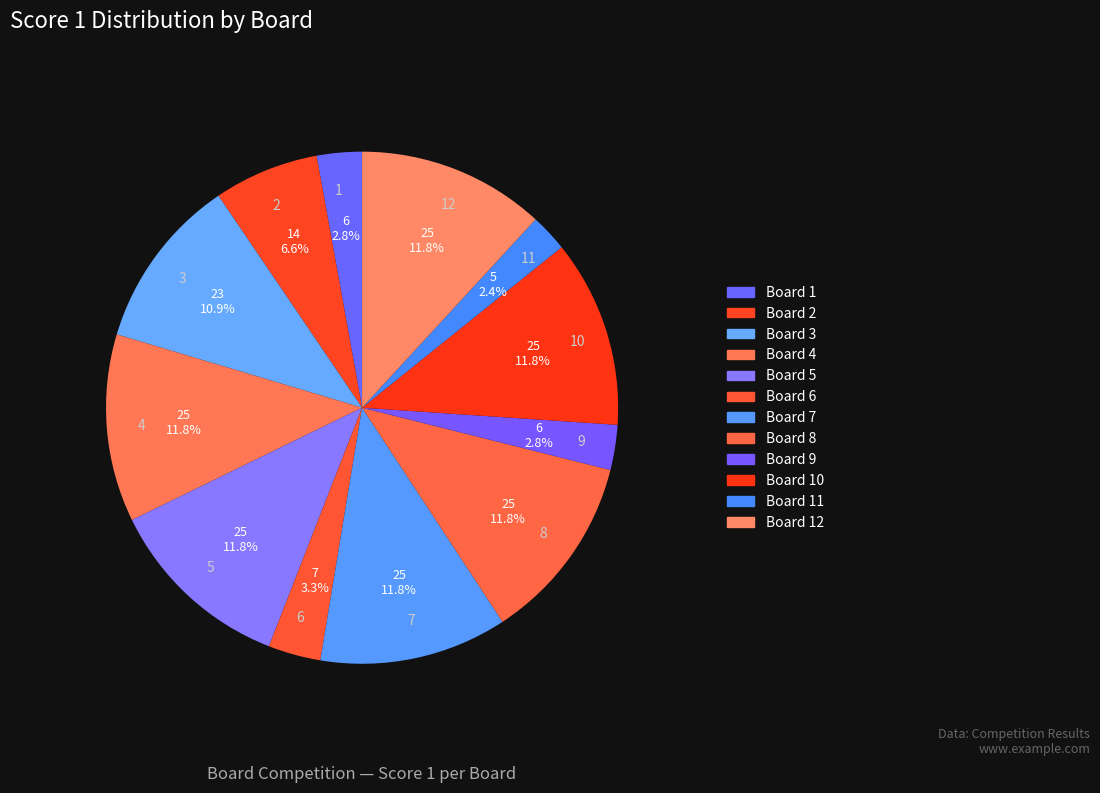

How many segments does this pie chart have?

12